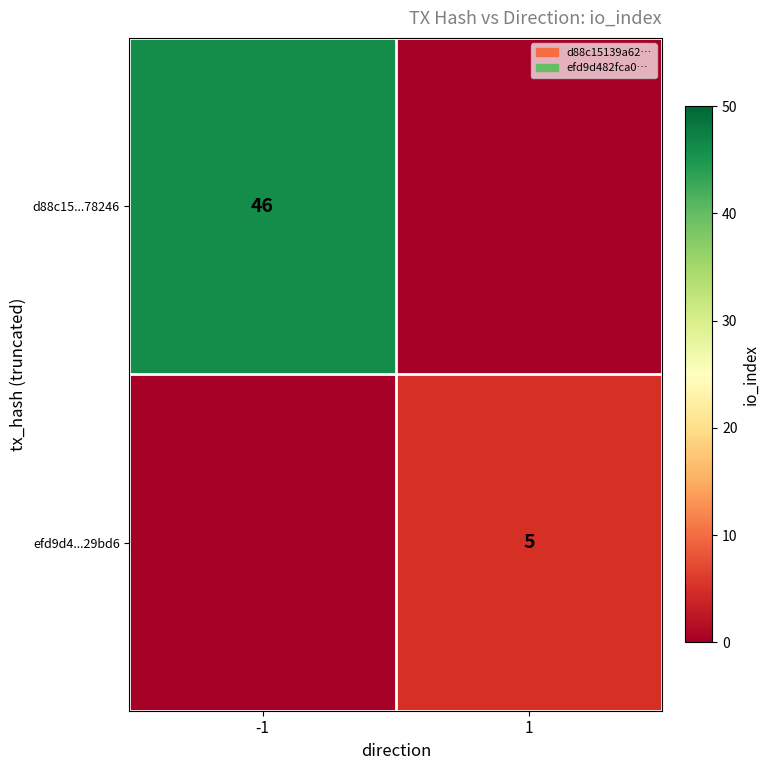

Is the value of d88c15...78246 at -1 greater than the value of efd9d4...29bd6 at 1?

Yes